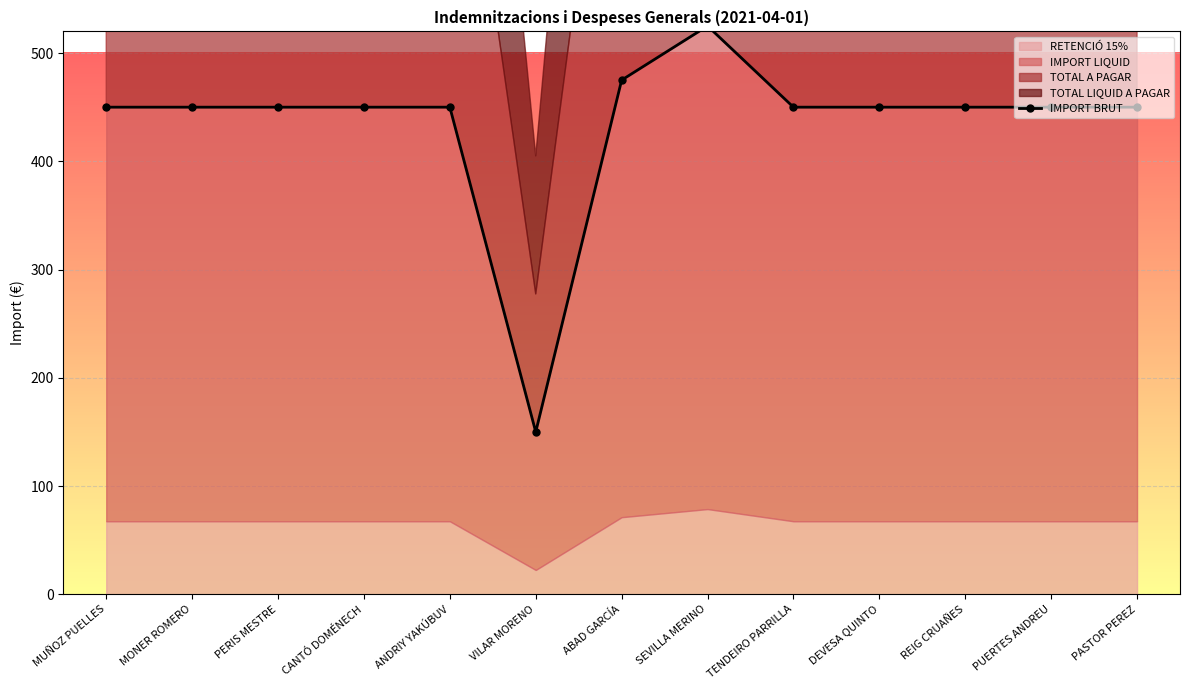

Rank the categories by value from highest to lowest.

SEVILLA MERINO, ABAD GARCÍA, MUÑOZ PUELLES, MONER ROMERO, PERIS MESTRE, CANTÓ DOMÉNECH, ANDRIY YAKÚBUV, TENDEIRO PARRILLA, DEVESA QUINTO, REIG CRUAÑES, PUERTES ANDREU, PASTOR PEREZ, VILAR MORENO